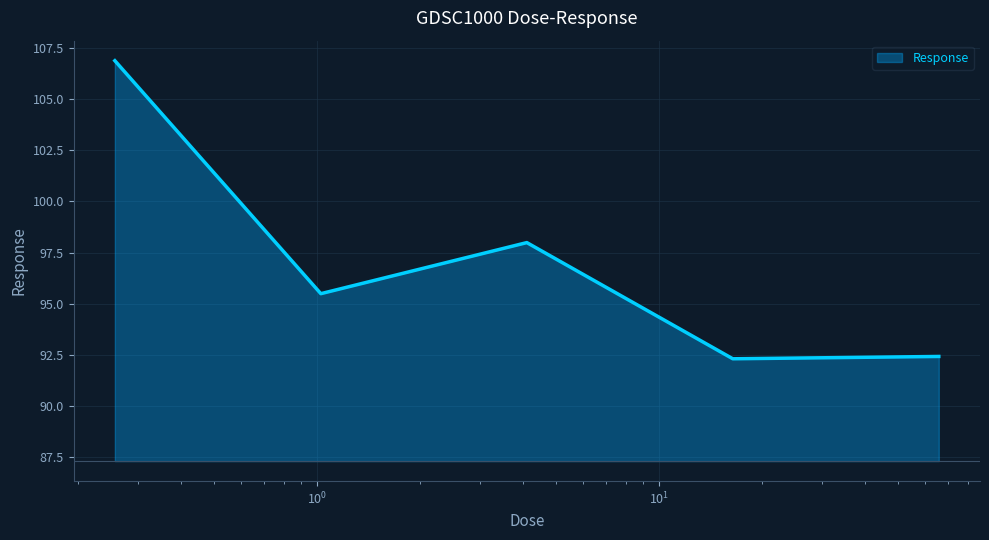

What is the difference between the maximum and minimum values?

14.6